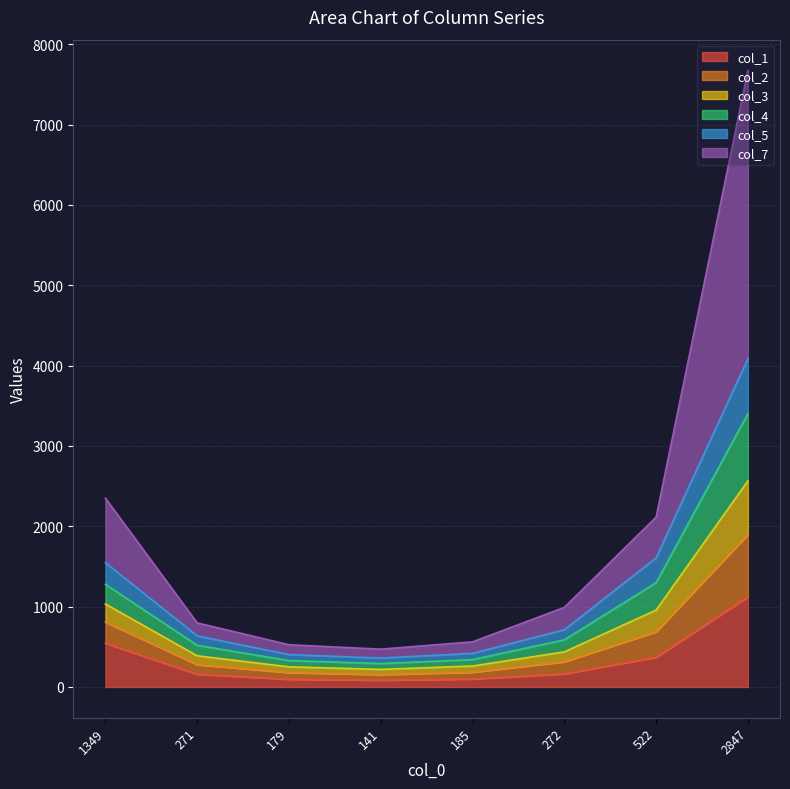

At how many categories does at least one series exceed 6282?

1